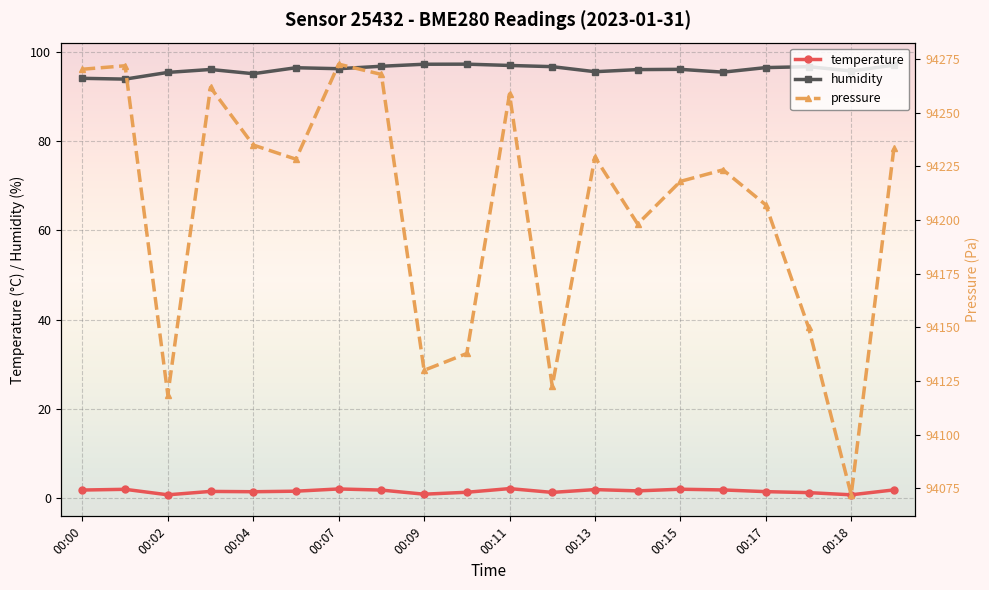

True or false: humidity and temperature intersect in this chart.

False